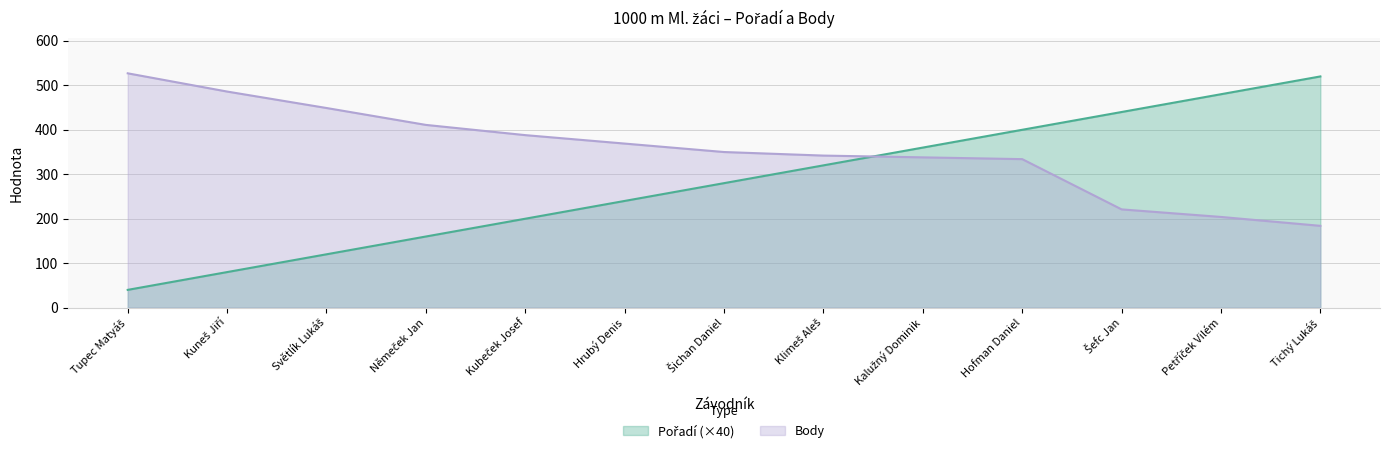

True or false: Body has more than 0 interior local peaks.

False